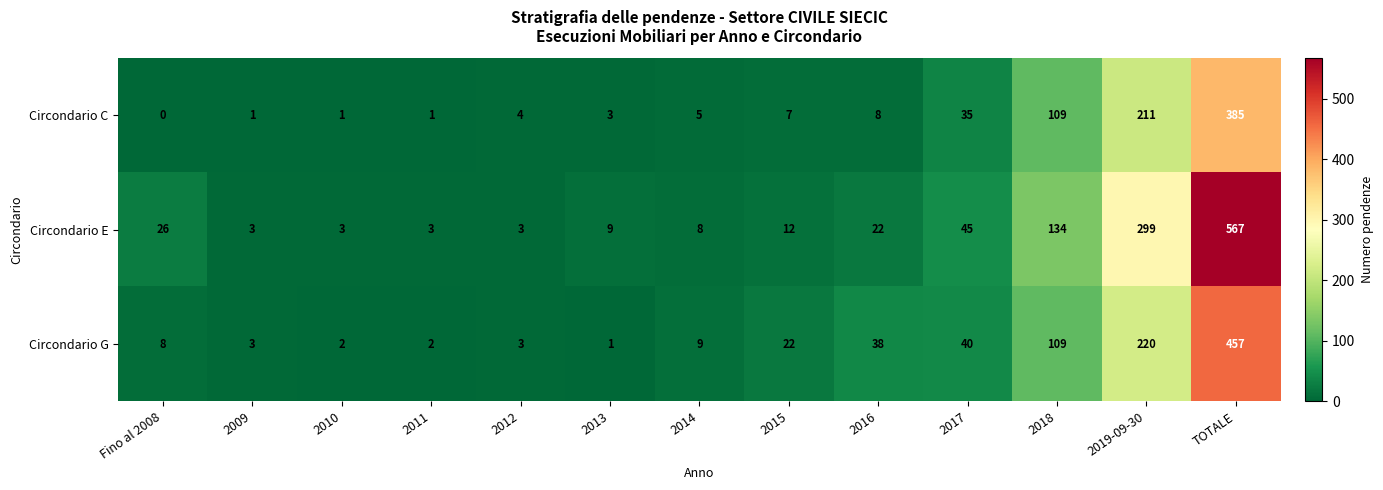

How many data points does each series have?

13